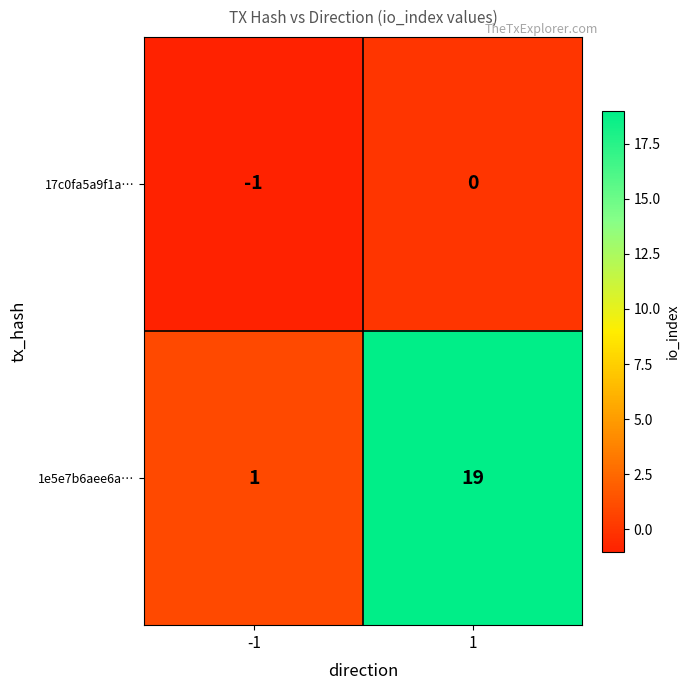

The 1e5e7b6aee6a… series shows 2 at -1. True or false?

False